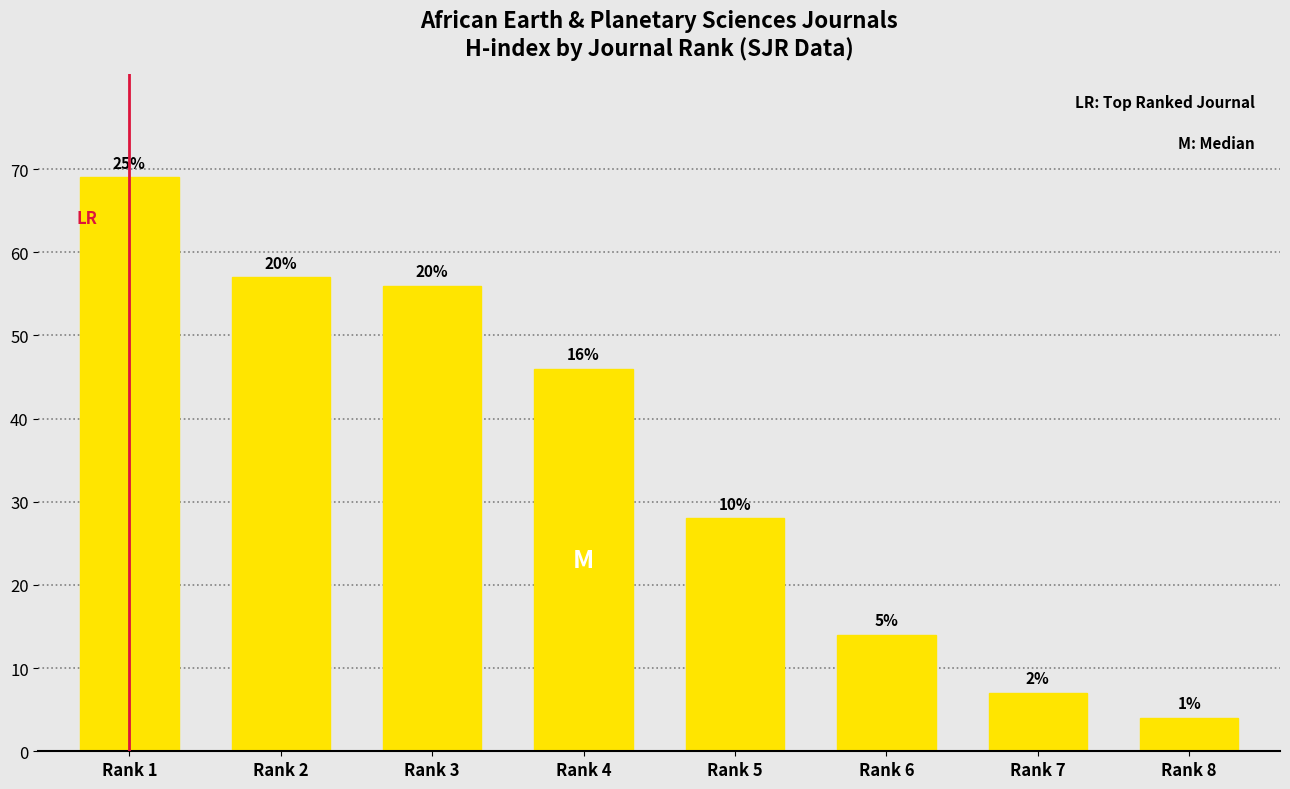

Are the bars horizontal?

No